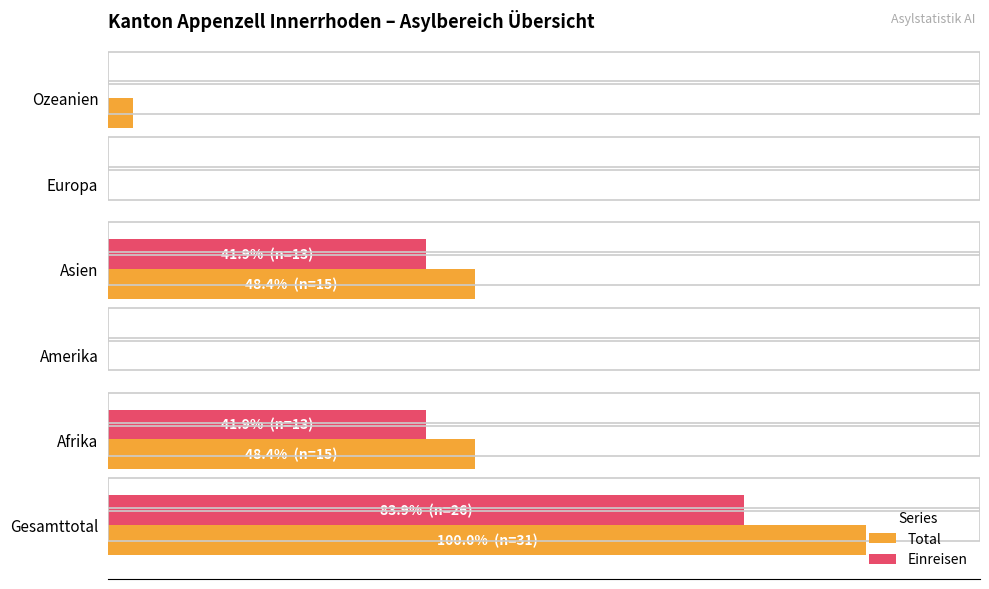

What are all the series names shown in the legend?

Total, Einreisen